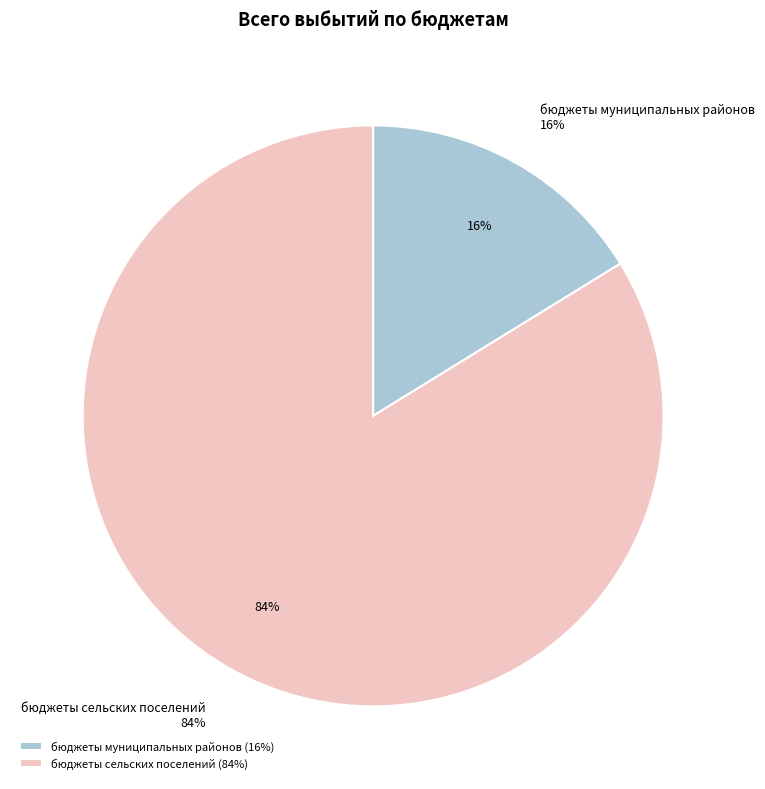

Which has a higher value, бюджеты сельских поселений or бюджеты муниципальных районов?

бюджеты сельских поселений